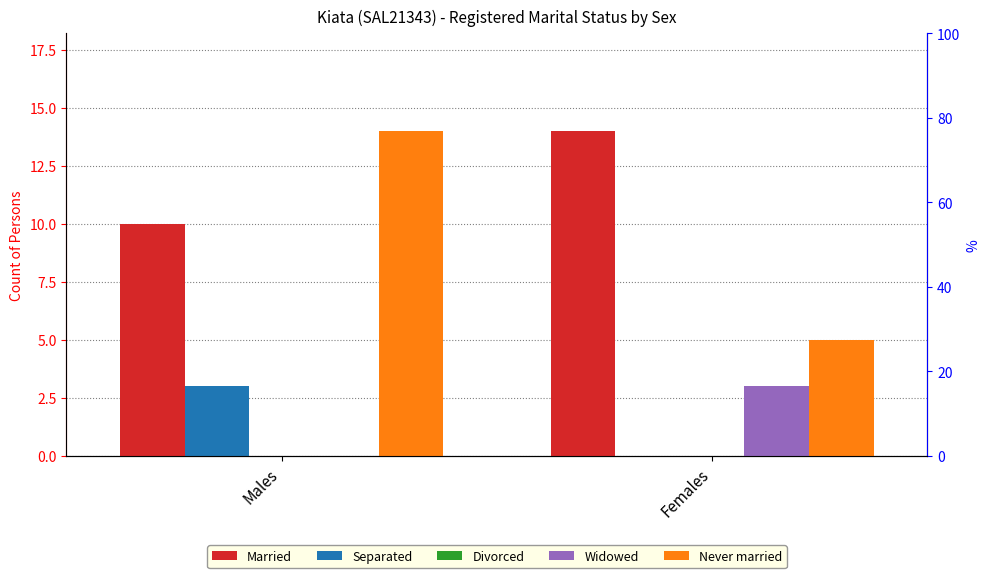

At which label is Married closest to 12?

Males